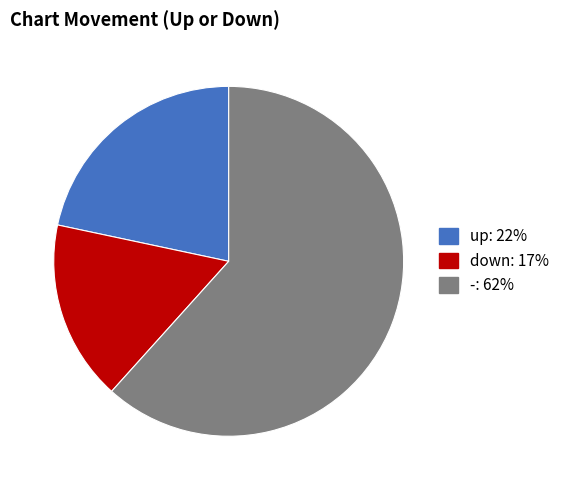

How many slices are in this pie chart?

3